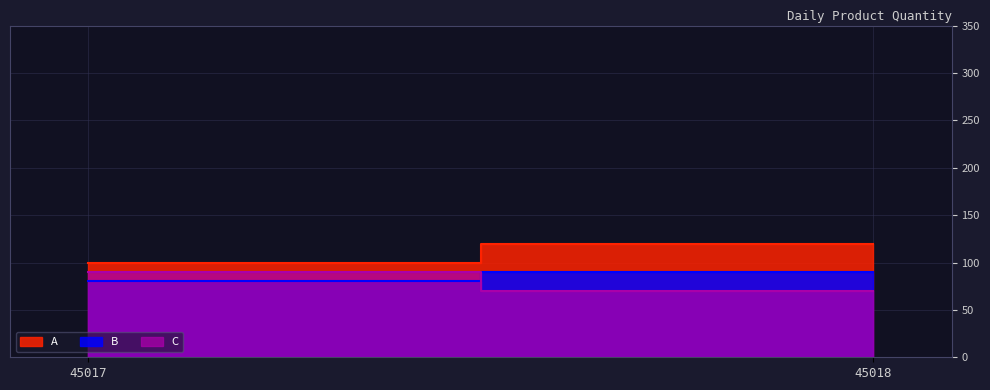

What is the value of the A point at the 2nd from the left?

120